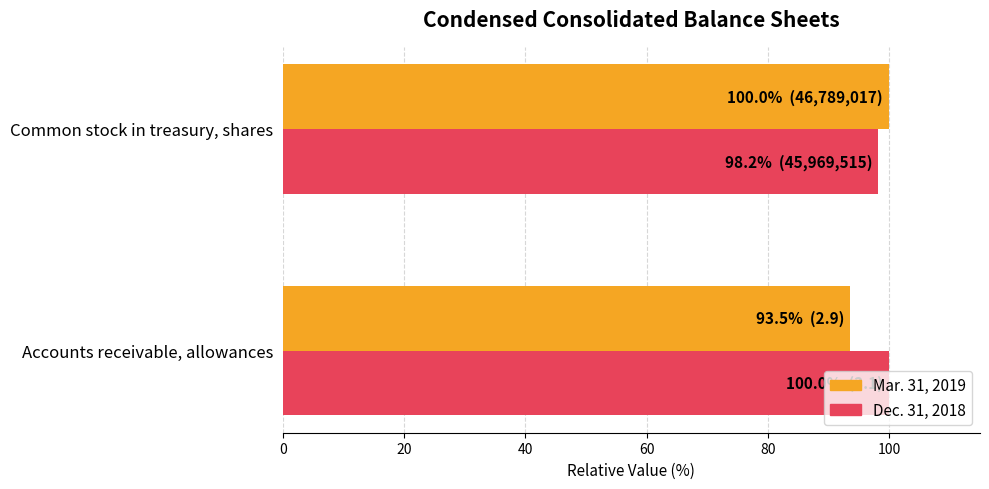

What is the difference between the maximum and minimum values in the Mar. 31, 2019 series?

6.5